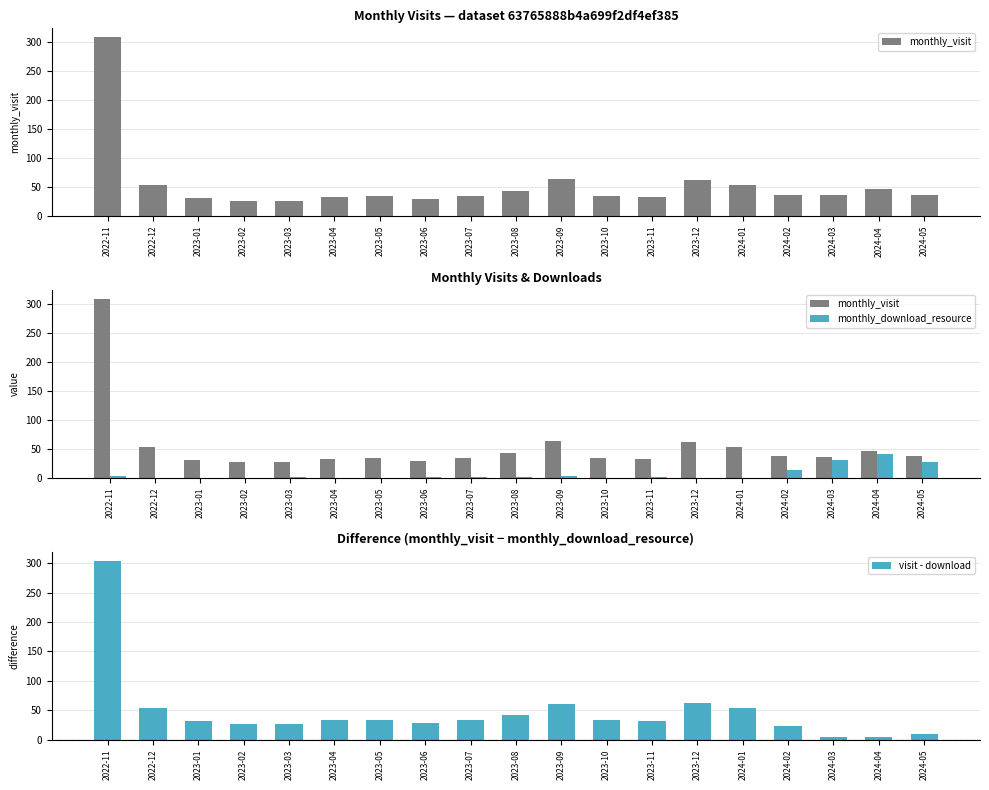

Which label corresponds to the smallest value in the chart?

2022-12